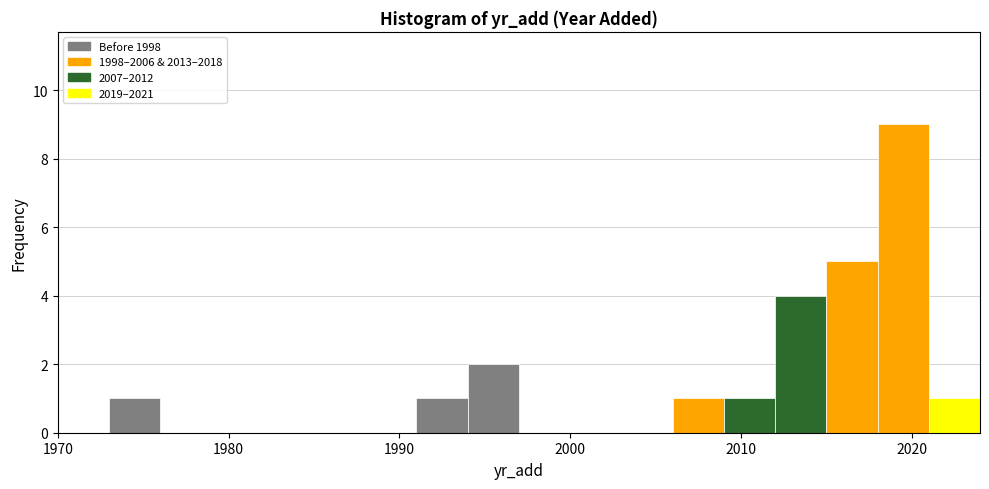

Read against the x-axis, roughly where is the centre of the tallest bar?

2020